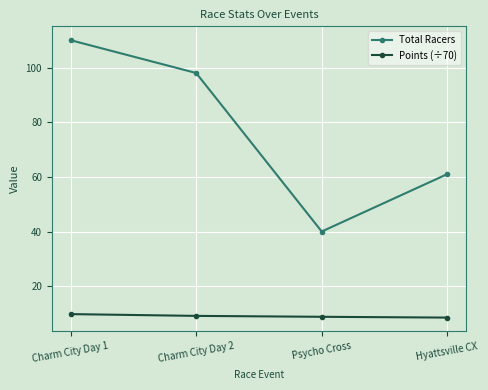

The value of Points (÷70) at Psycho Cross is 8.8. True or false?

True